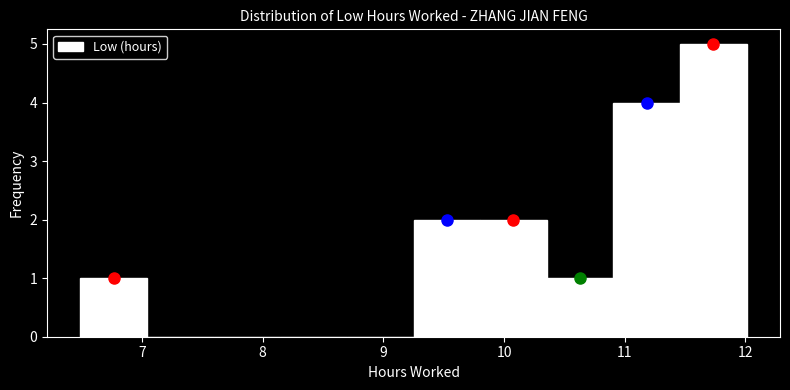

What is the height of the bar covering 6.5 to 7.0 on the x-axis? Neither the bar edges nor the heights are printed on the chart, so give them approximately, as read against the axes.

1